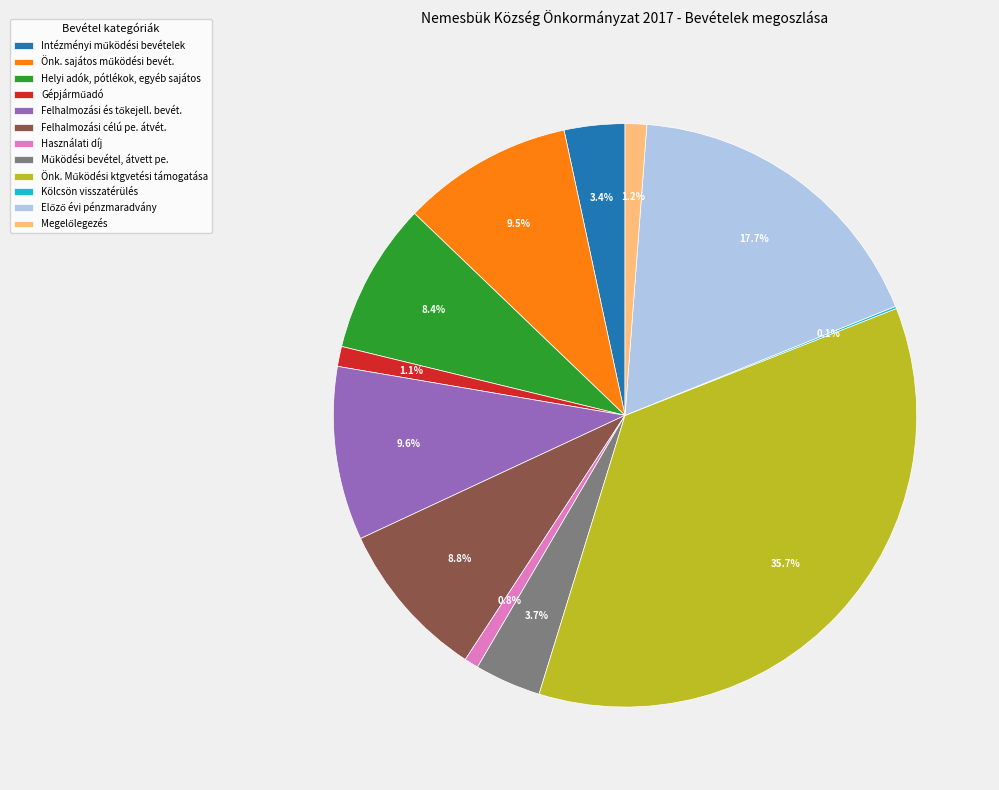

Is Helyi adók, pótlékok, egyéb sajátos the majority of the pie?

No